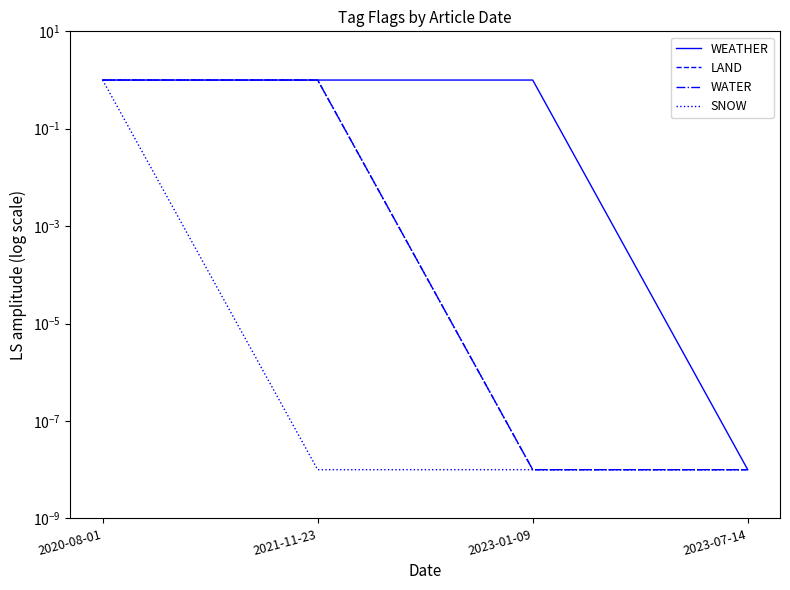

What is the label of the 4th point from the left?

2023-07-14